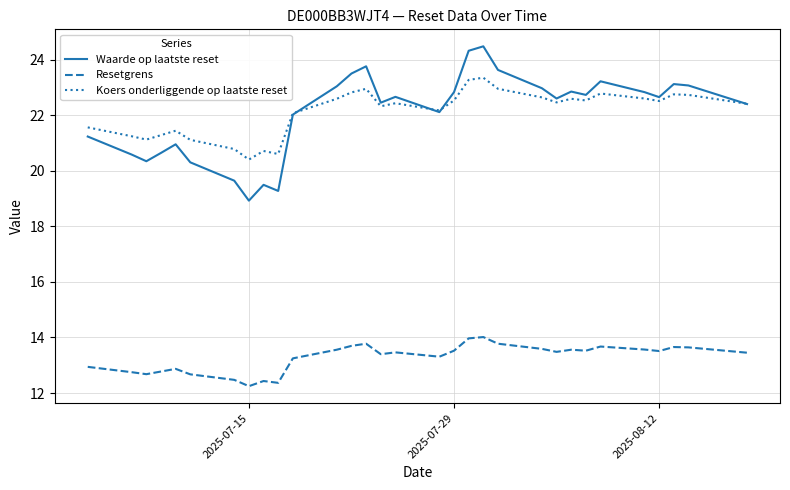

What is the minimum value for Waarde op laatste reset?

18.9